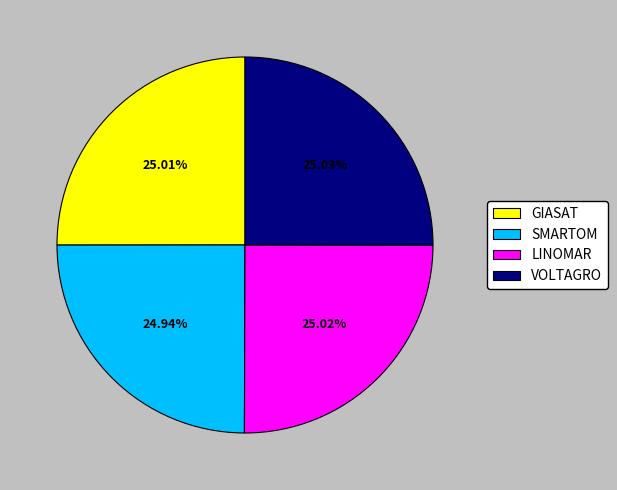

What percentage is the VOLTAGRO slice, to the nearest percent?

25%